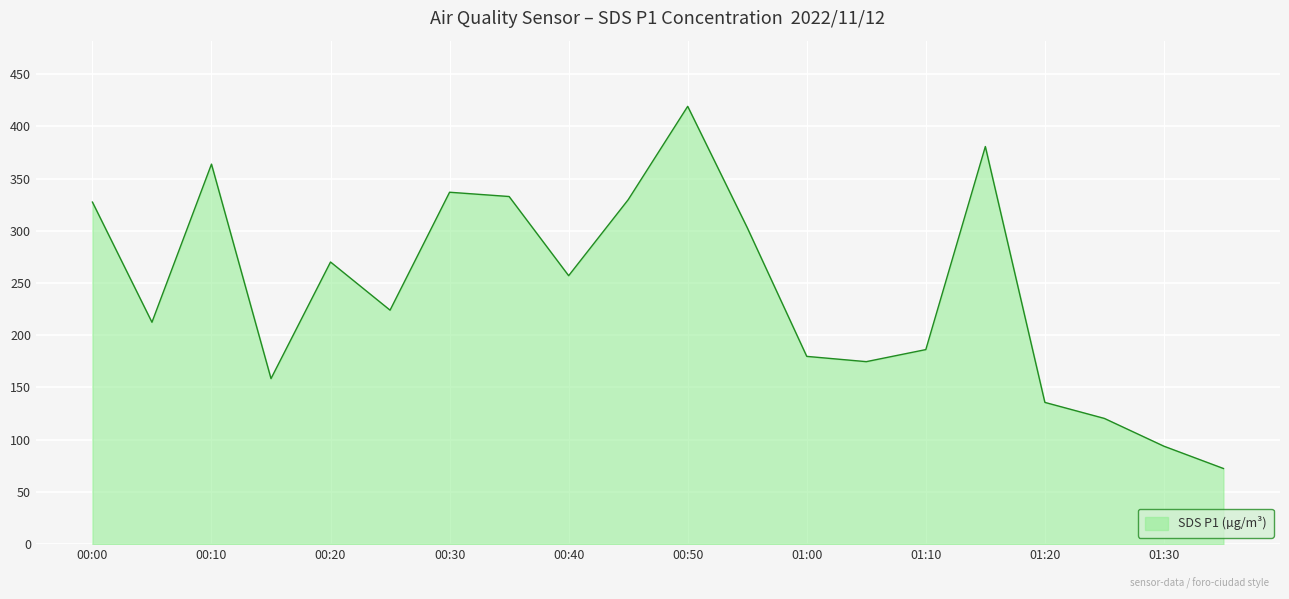

What is the smallest value displayed?

72.4